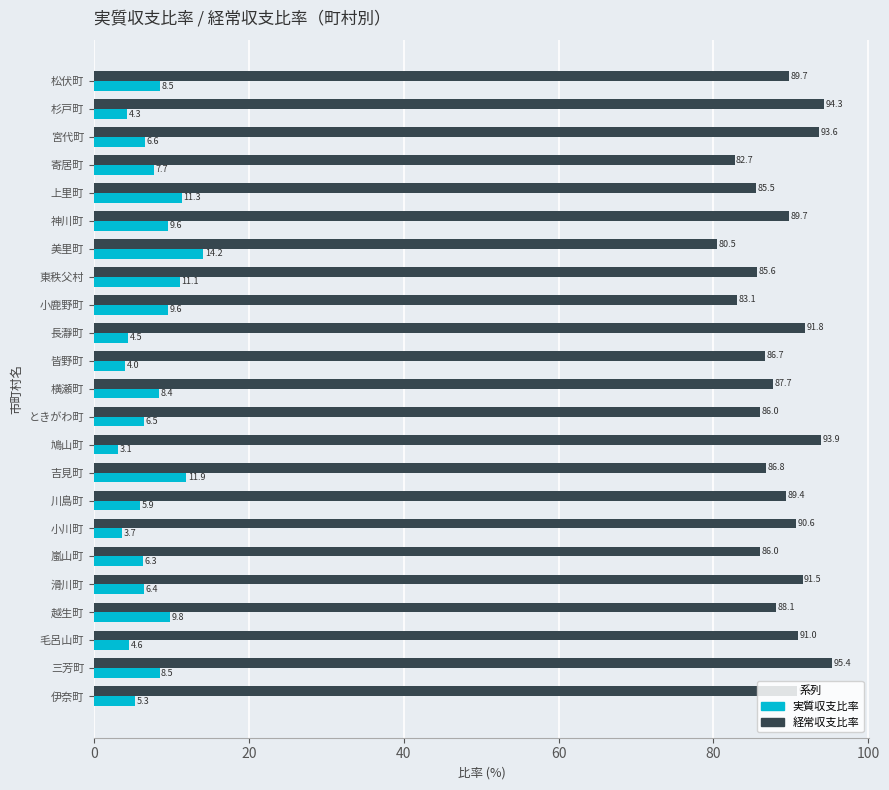

Which series has the largest total across all categories?

経常収支比率